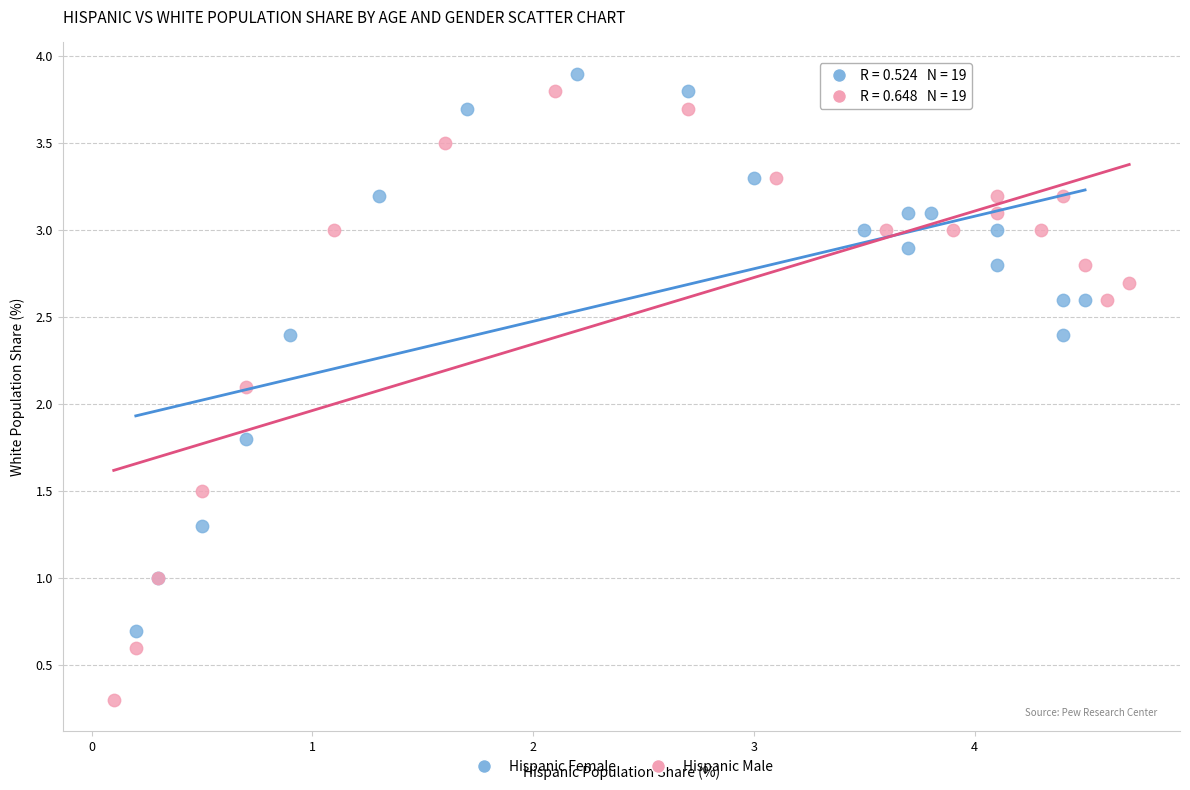

Which series has the widest spread of Y values?

Hispanic Male